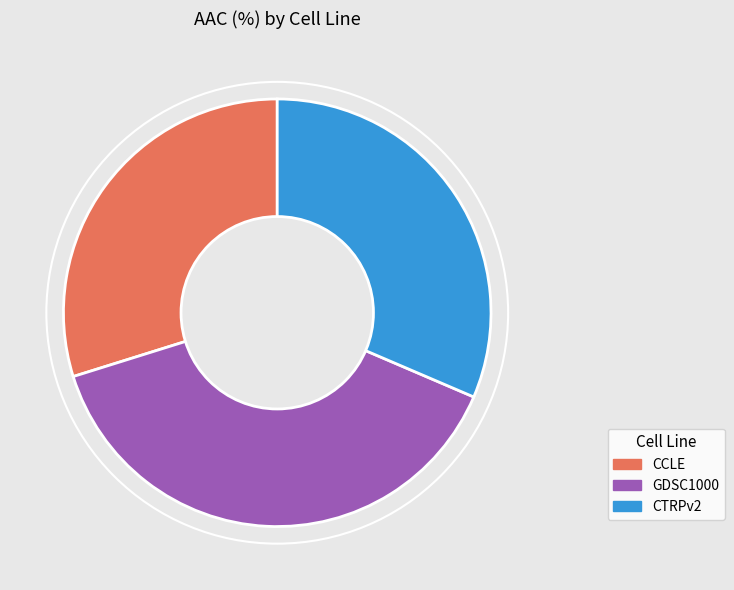

Which has a higher value, CTRPv2 or GDSC1000?

GDSC1000